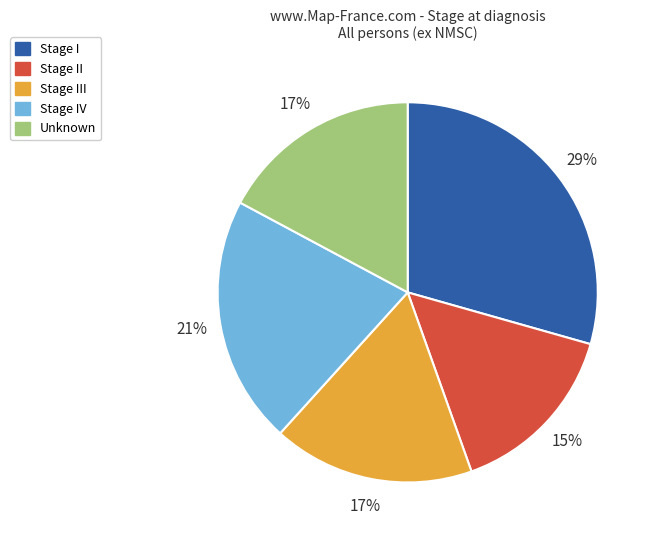

Is there a majority slice in this chart?

No